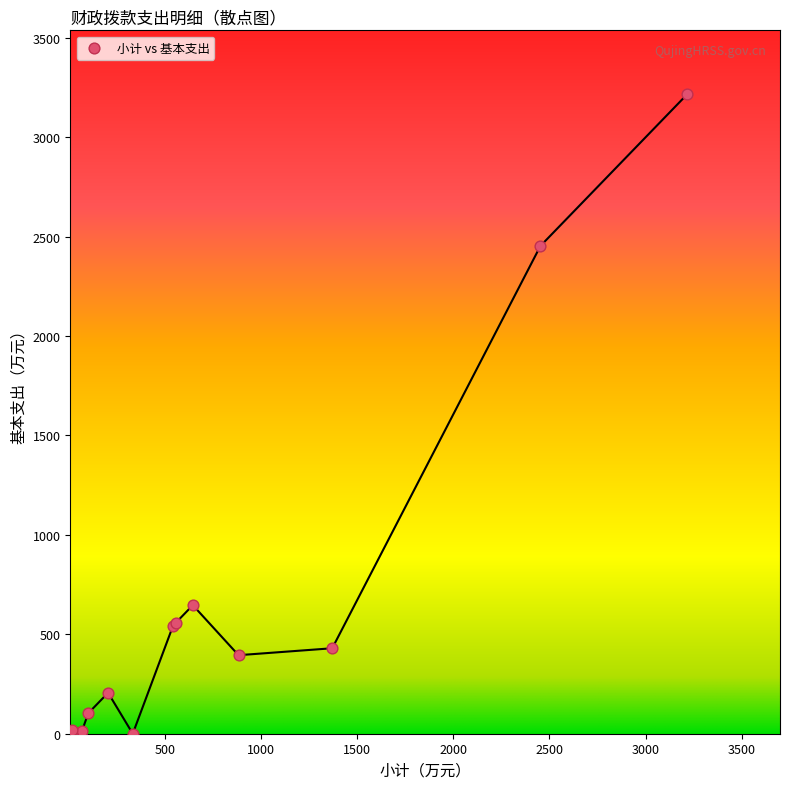

What Y value in the scatter plot is closest to 1607?

2453.0